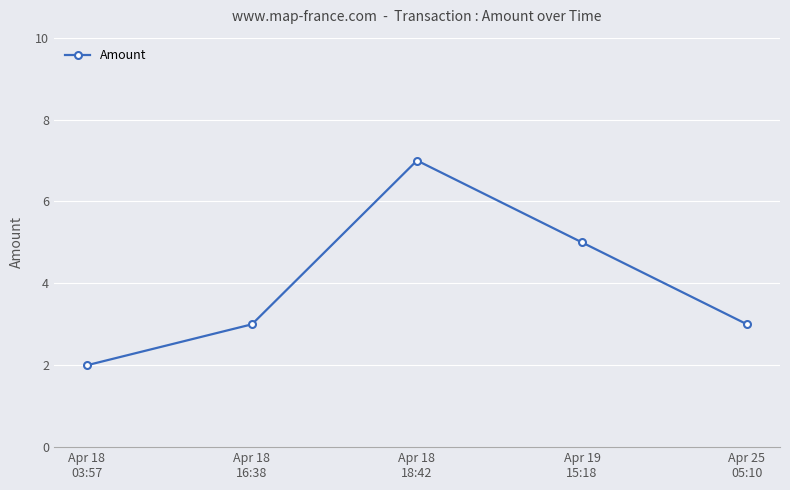

True or false: the data has more than 1 interior local peaks.

False